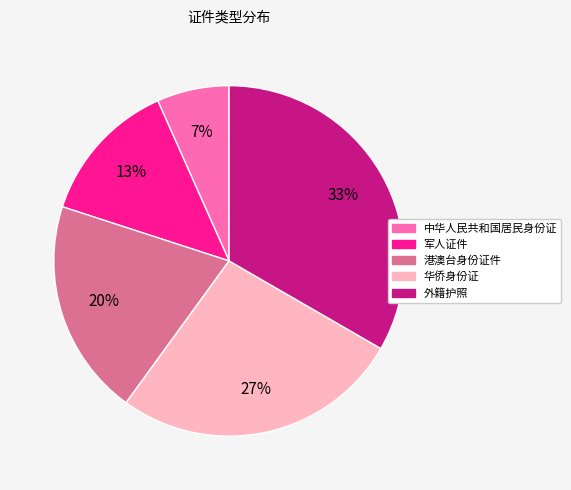

What percentage is the 中华人民共和国居民身份证 slice, to the nearest percent?

7%